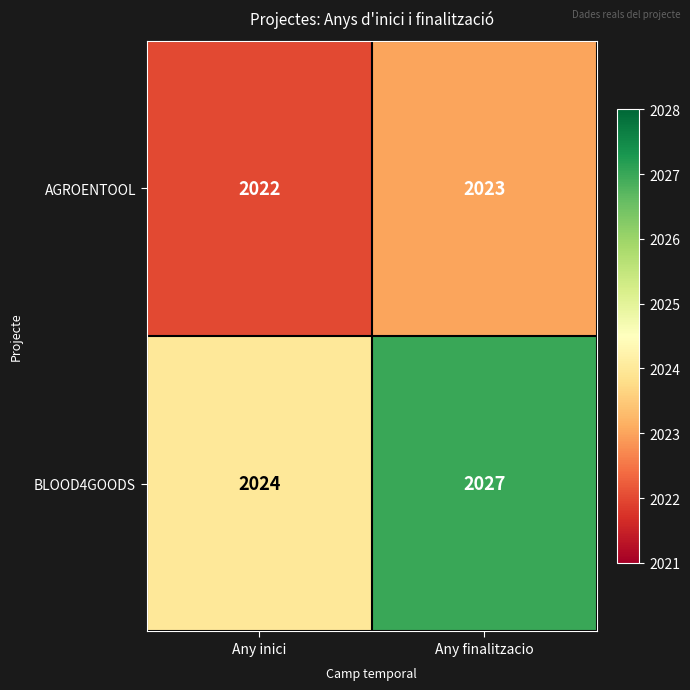

How many values in the AGROENTOOL series are below 2023?

1